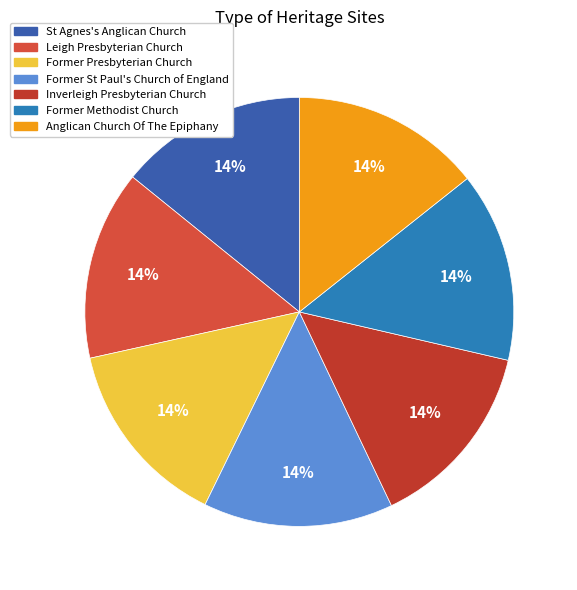

How many slices are in this pie chart?

7